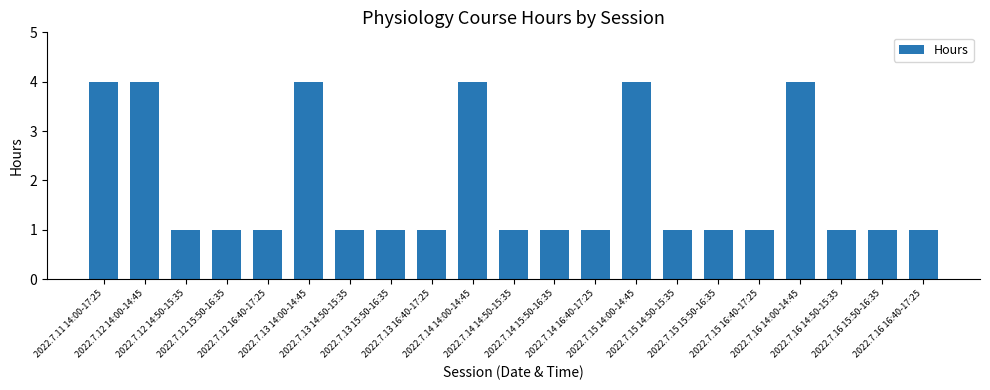

Is it true that the value at 2022.7.16 14:50-15:35 is 1?

True